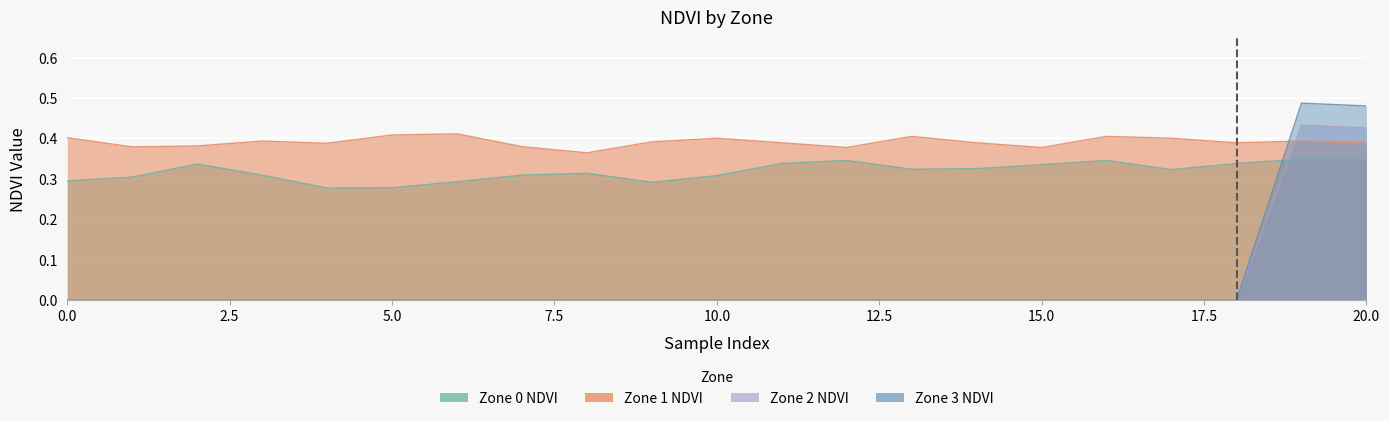

How many interior local peaks does the Zone 0 NDVI series have?

5